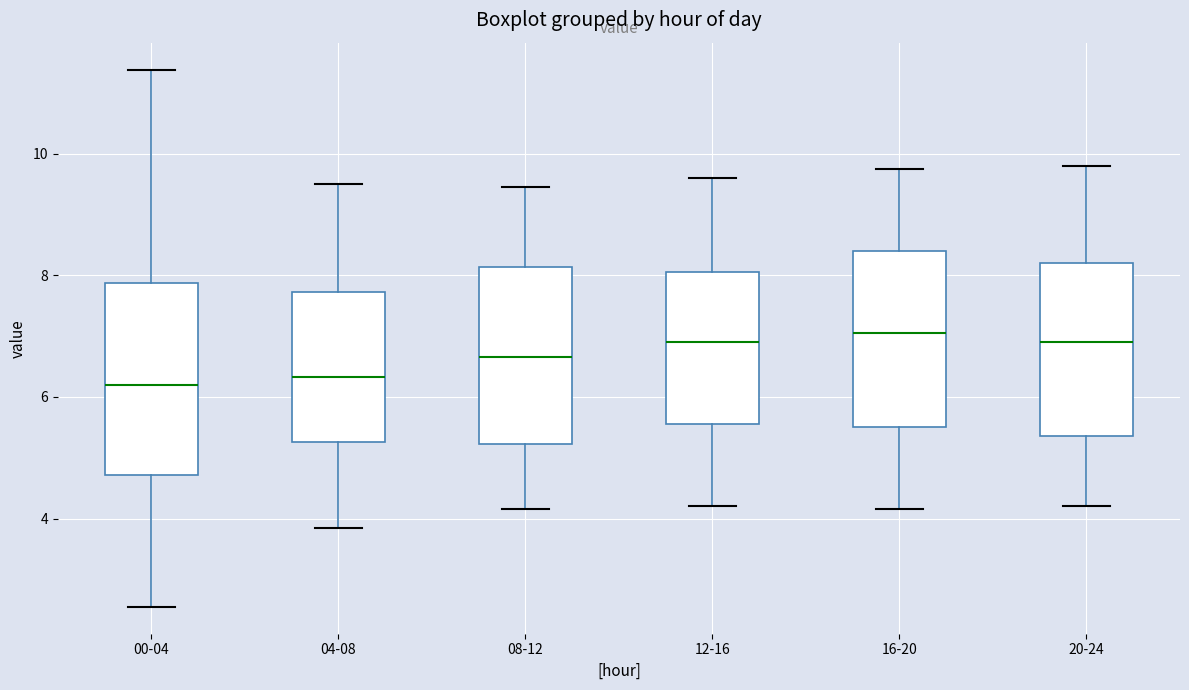

Reading left to right, read every box against the y-axis: the position of its median line, the range the box covers, and the ends of its whiskers. The values are not printed on the chart, so give them approximately, as read against the axis.

00-04: median 6.2, box 4.8 to 7.8, whiskers 2.6 to 11.4
04-08: median 6.4, box 5.2 to 7.8, whiskers 3.8 to 9.6
08-12: median 6.6, box 5.2 to 8.2, whiskers 4.2 to 9.4
12-16: median 7.0, box 5.6 to 8.0, whiskers 4.2 to 9.6
16-20: median 7.0, box 5.6 to 8.4, whiskers 4.2 to 9.8
20-24: median 7.0, box 5.4 to 8.2, whiskers 4.2 to 9.8